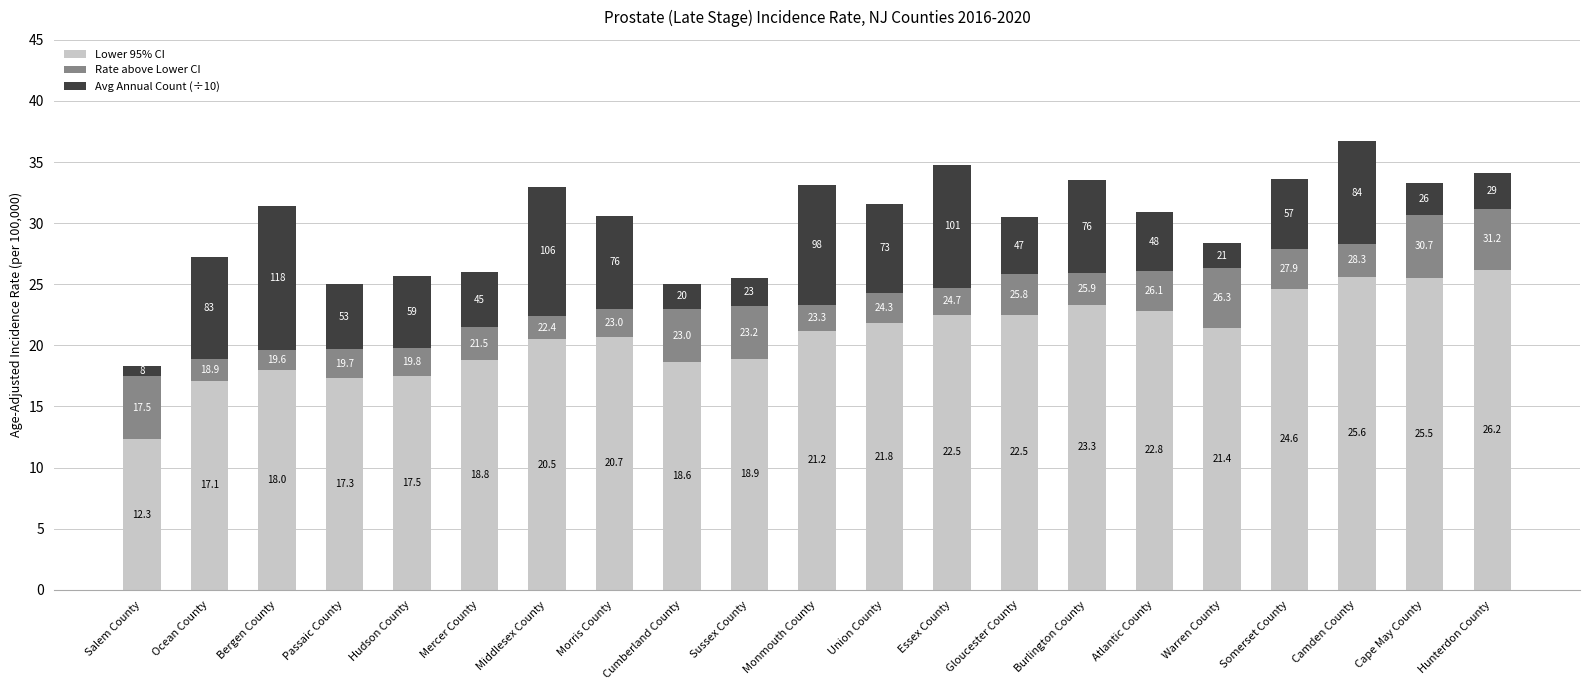

What are all the series names shown in the legend?

Lower 95% CI, Rate above Lower CI, Avg Annual Count (÷10)